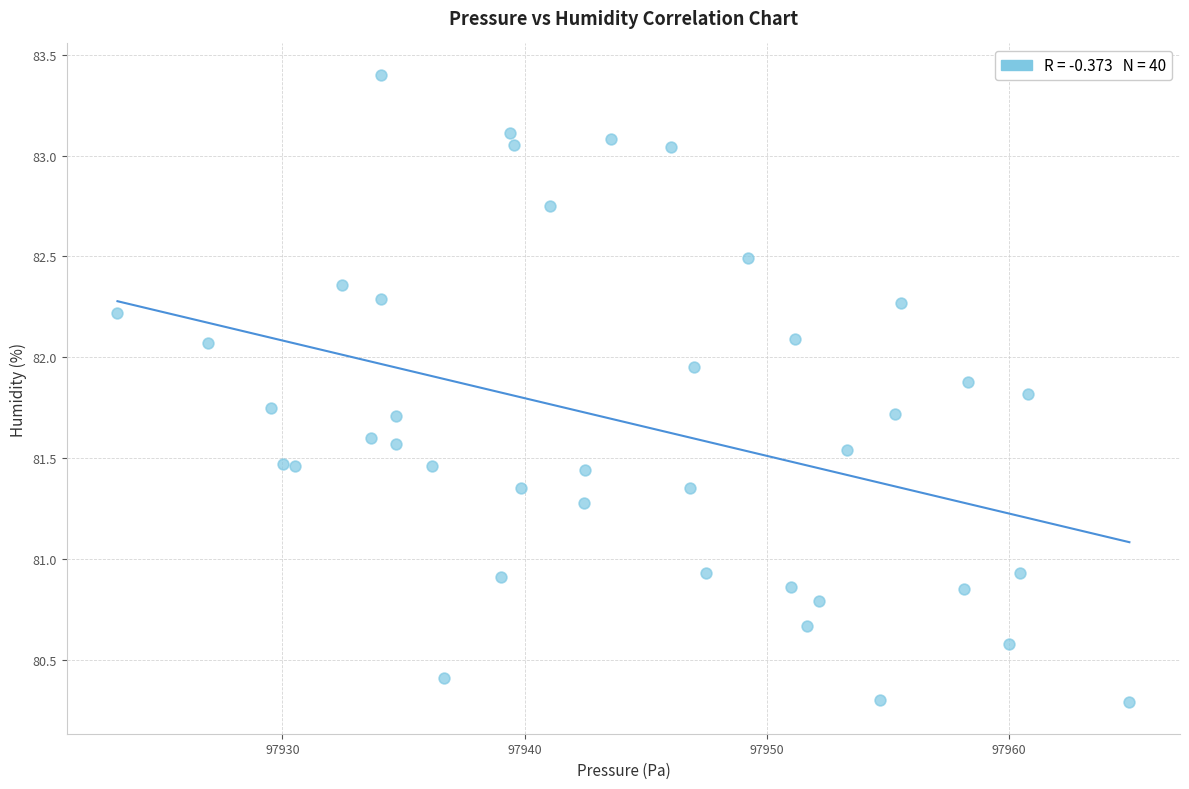

What is the range of X values (max minus min)?

41.8